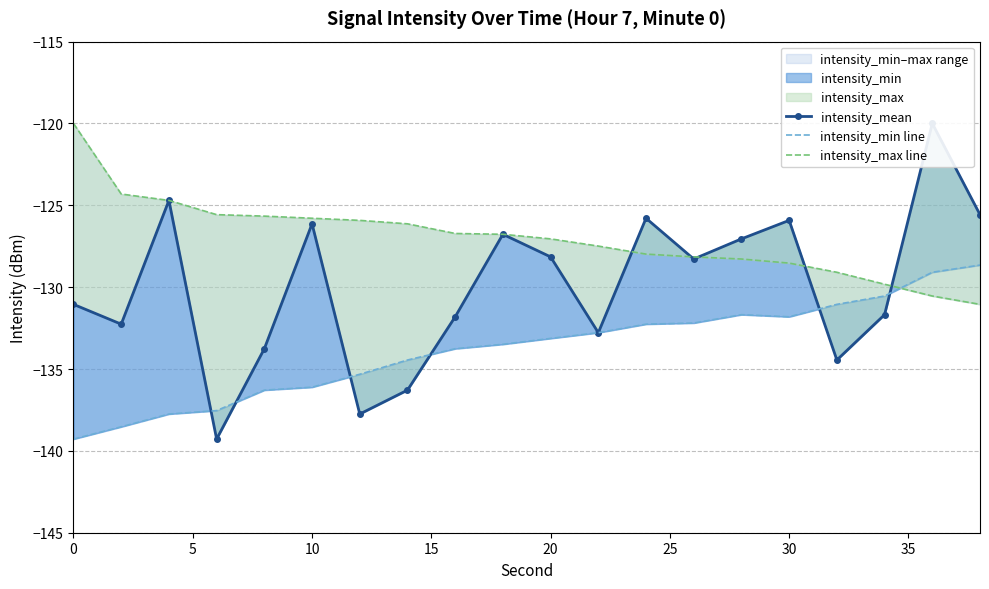

At how many categories does at least one series exceed -127?

14